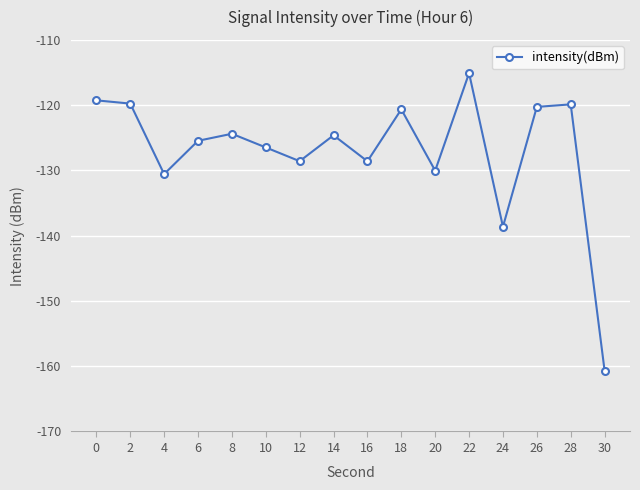

The chart shows a value of -89.5 at 4. True or false?

False